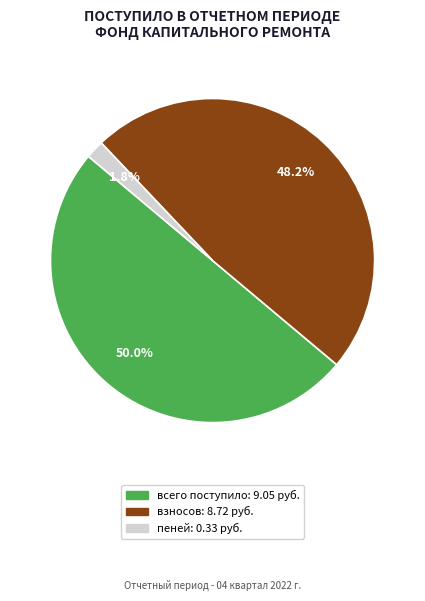

Between пеней and всего поступило, which is larger?

всего поступило